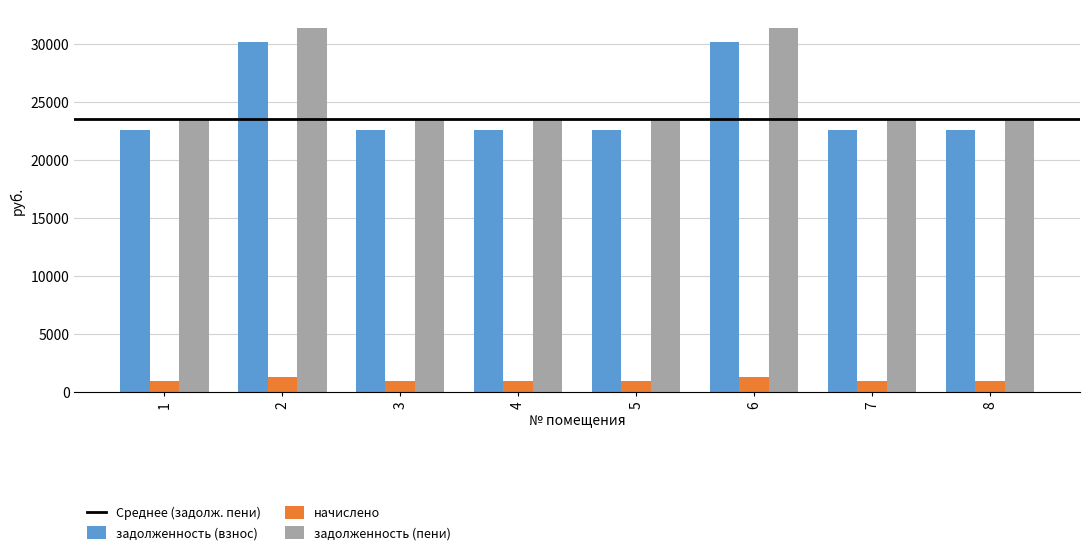

What is the total value across all series at 2?

62768.6